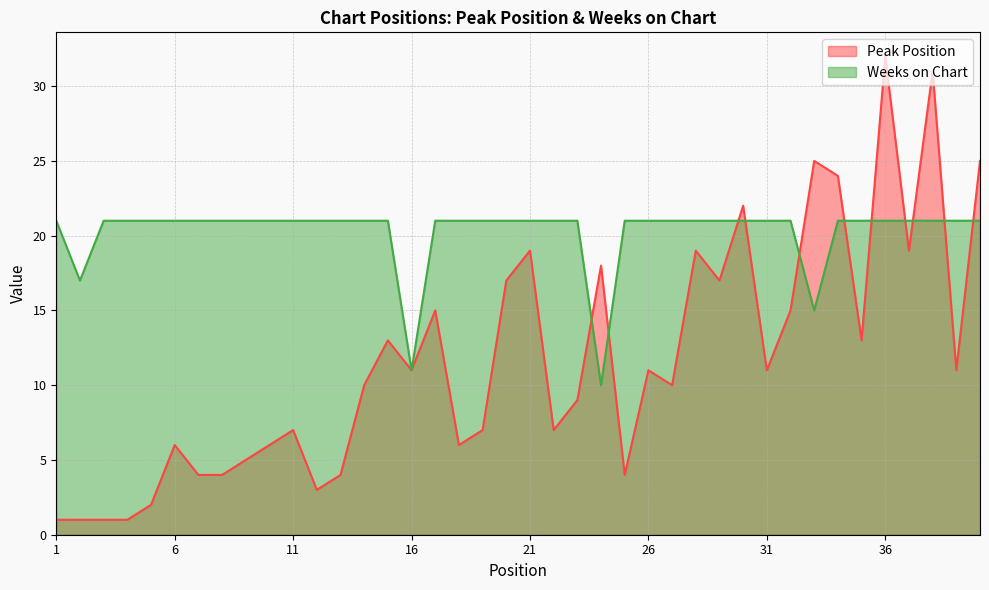

True or false: Peak Position has more than 1 interior local peaks.

True